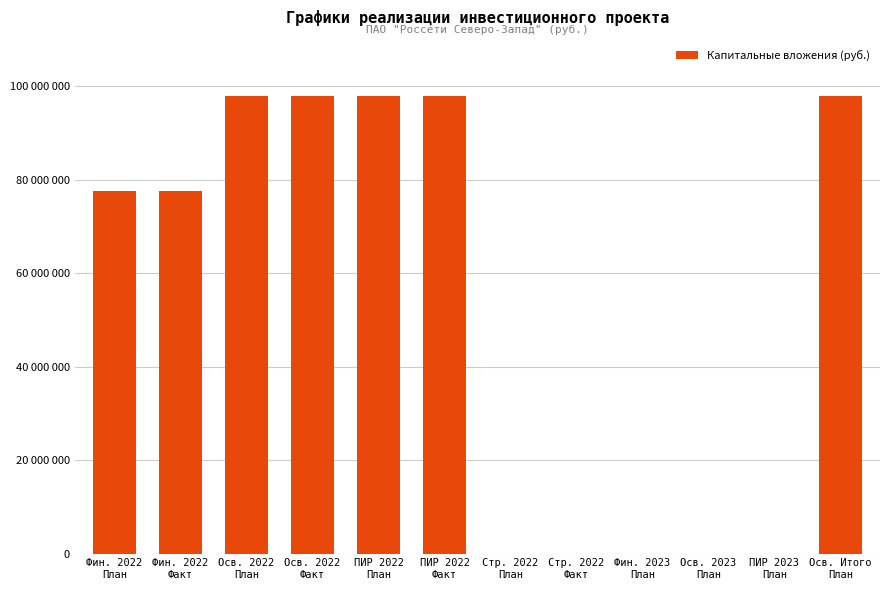

At which label does the data first exceed 77541312?

Осв. 2022
План